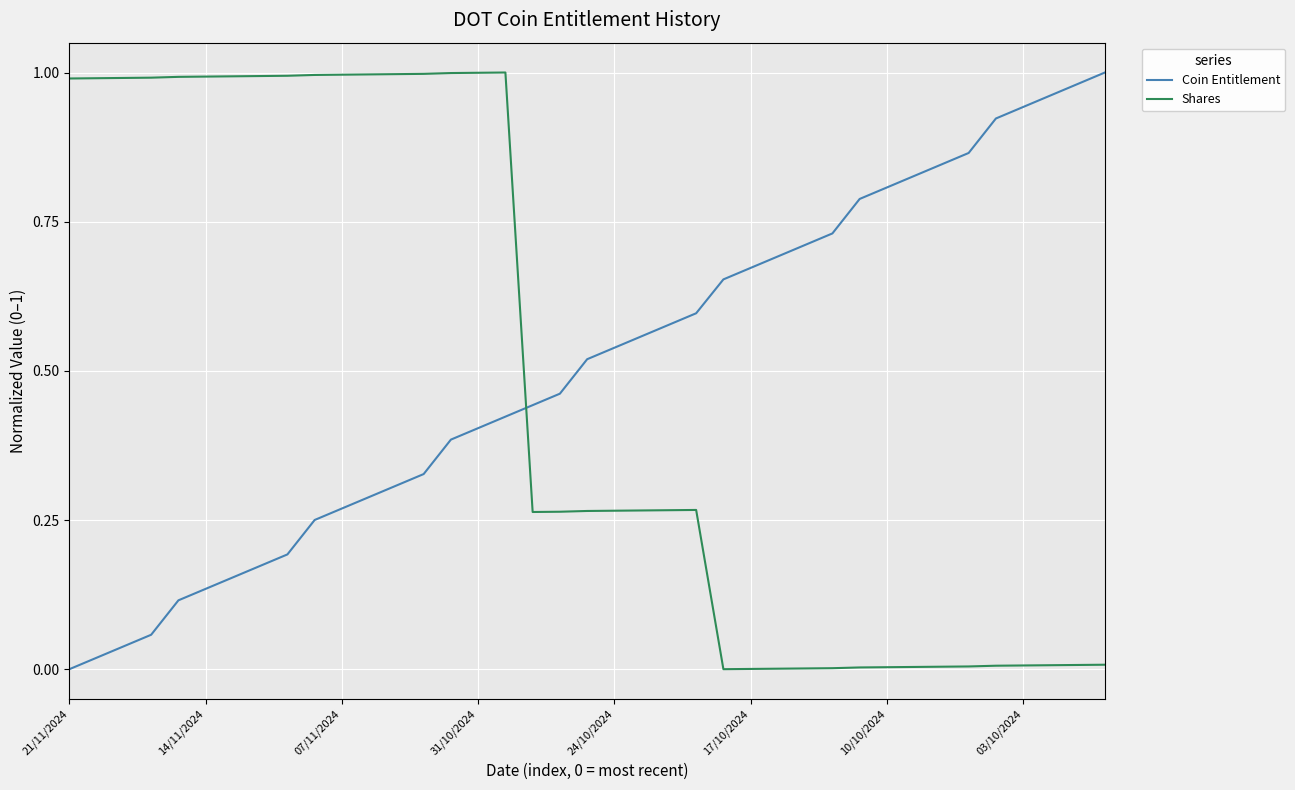

How many intersections are there between Coin Entitlement and Shares?

1